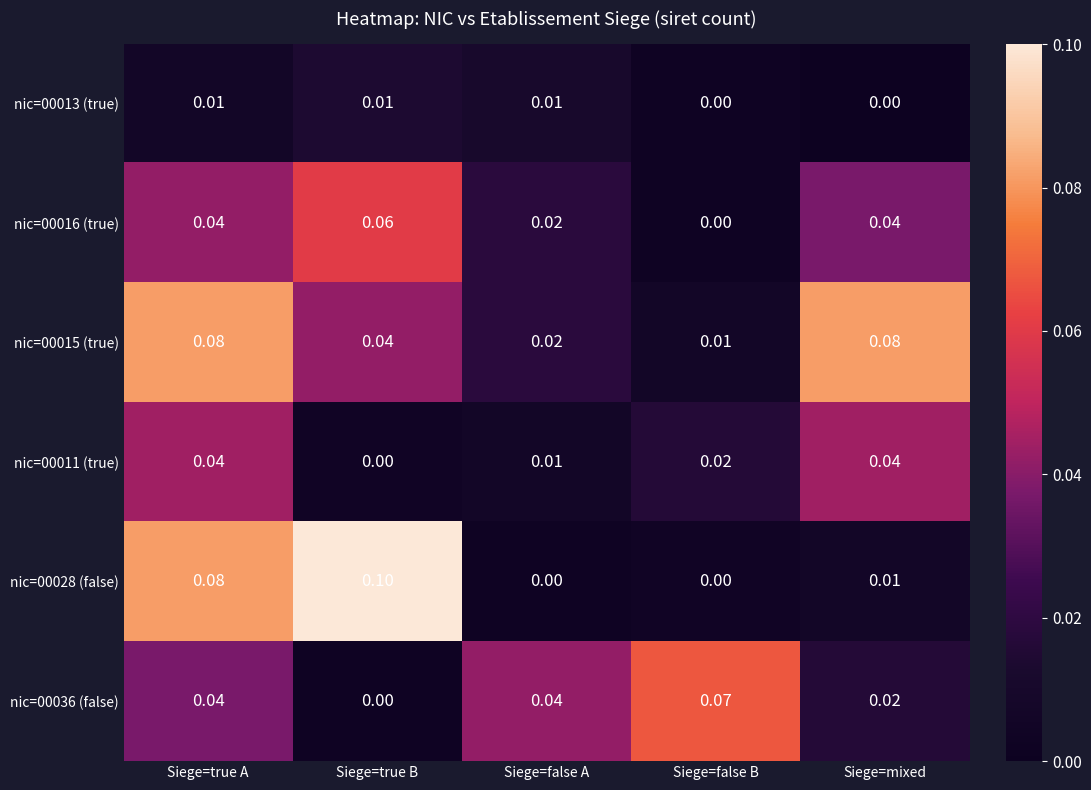

At which category is the sum across all series the highest?

Siege=true A